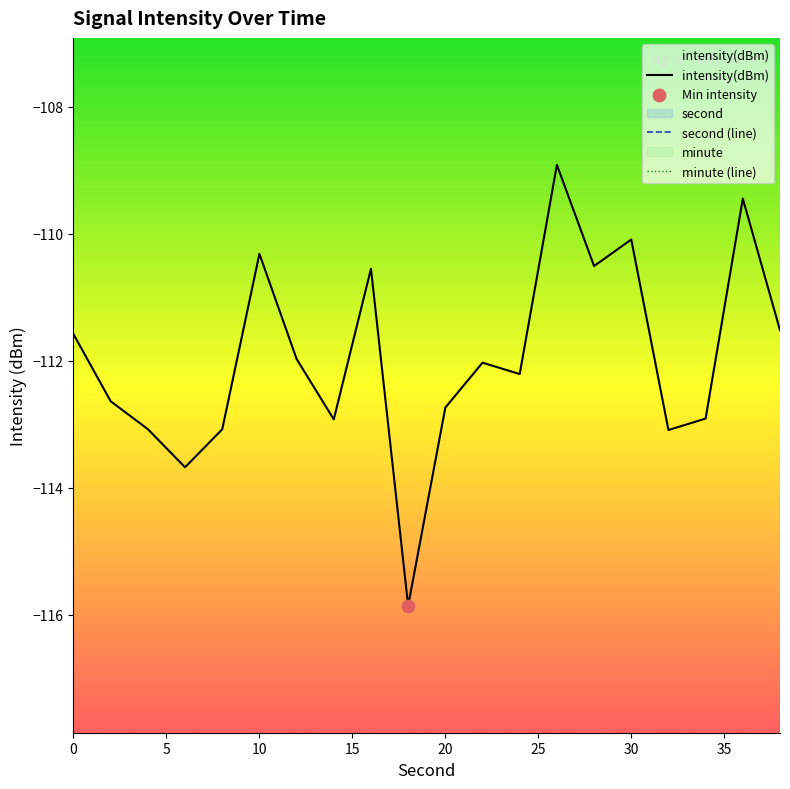

Which series contains the lowest Y value?

intensity(dBm)